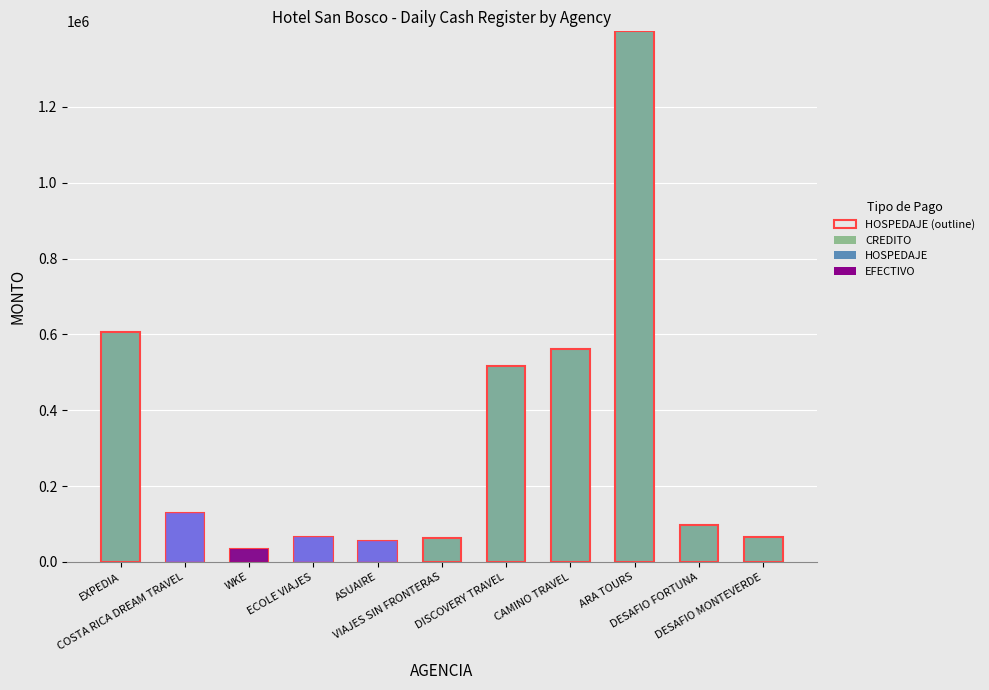

What is the average value of the EFECTIVO series?

3150.0